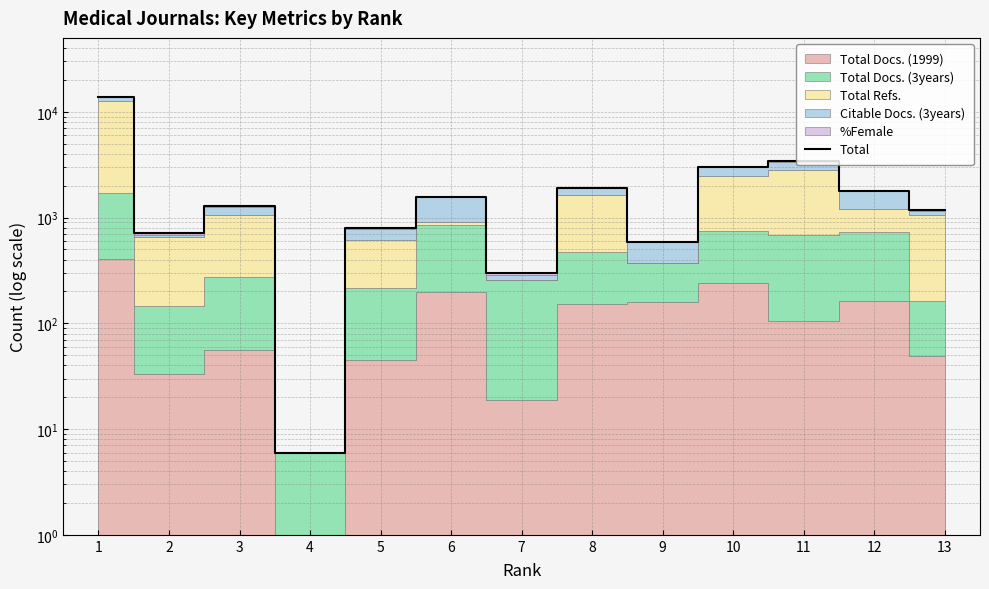

Reading right to left, transcribe all the data shown in this chart.

1170	1793	3408	3000	590	1901	300	1552	789	6	1284	708	13773